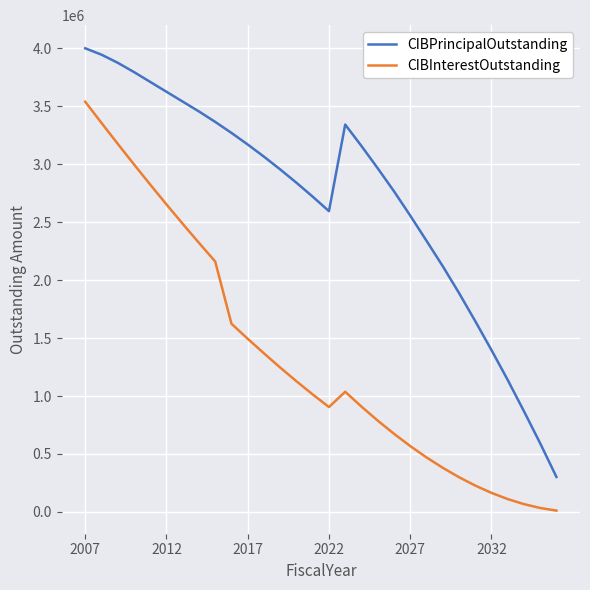

Rank the series by their average value, from highest to lowest.

CIBPrincipalOutstanding, CIBInterestOutstanding